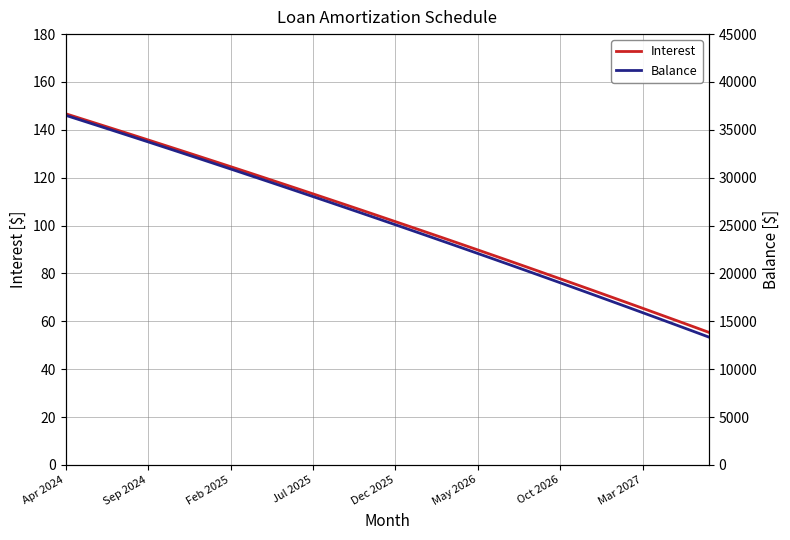

What is the difference between the second highest and second lowest values in the Interest series?

86.7